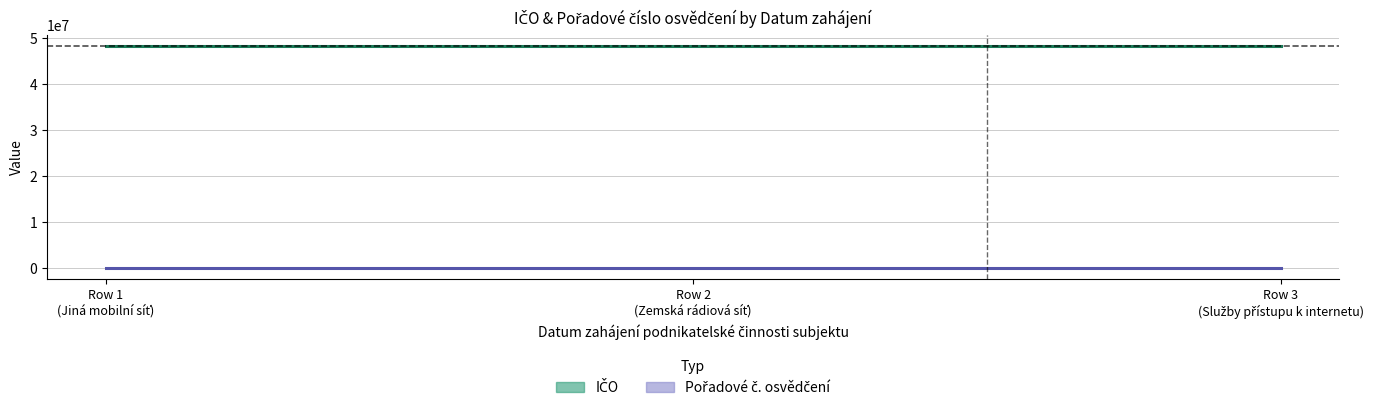

True or false: IČO has a value of 48247839 at Row 2
(Zemská rádiová síť).

True